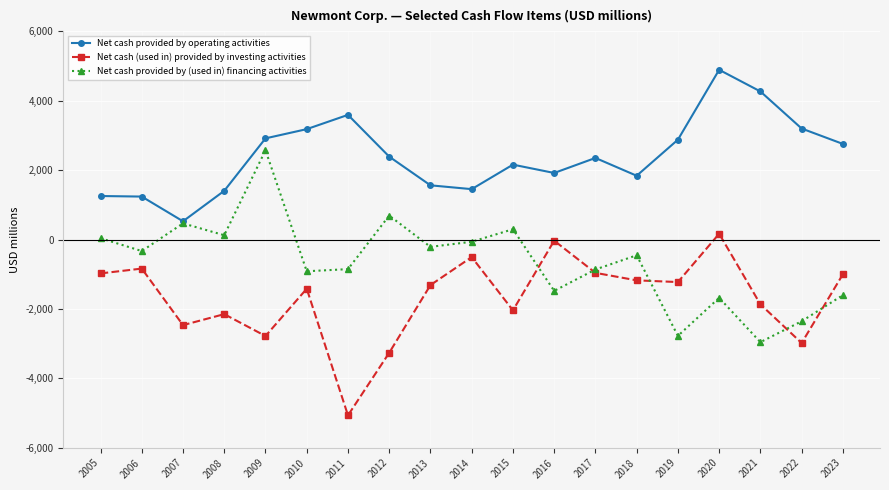

What is the difference between the Net cash provided by operating activities values at 2016 and 2019?

959